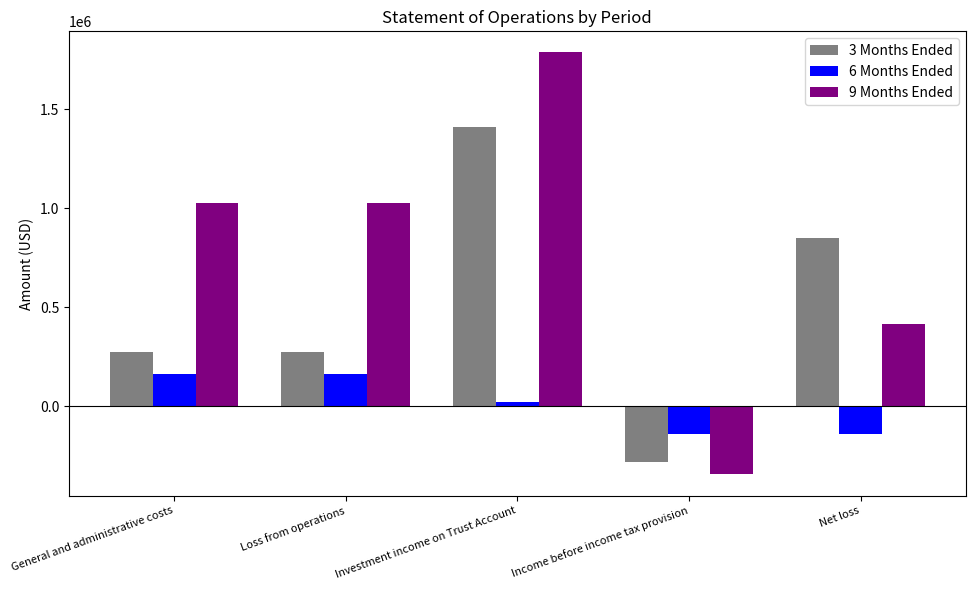

The value of 6 Months Ended at General and administrative costs is 92299. True or false?

False